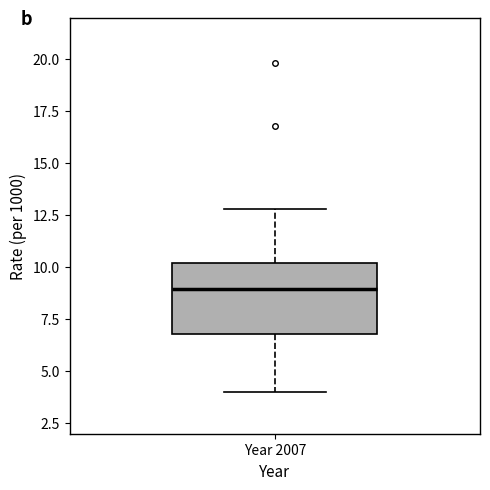

Where does the median line of the box for Year 2007 sit on the y-axis? The values are not printed on the chart, so give them approximately, as read against the axis.

9